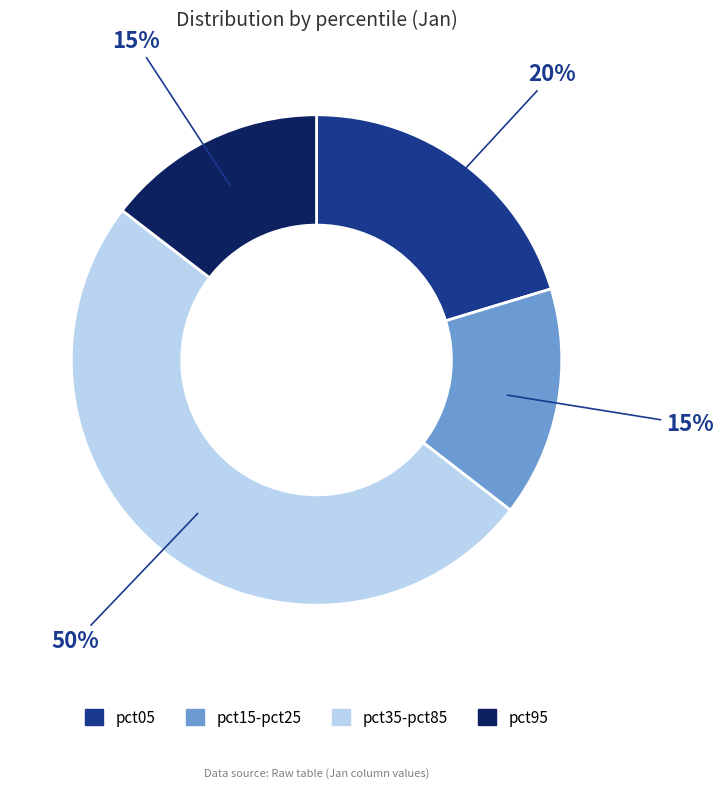

Combined, do pct05 and pct95 account for over 50%?

No